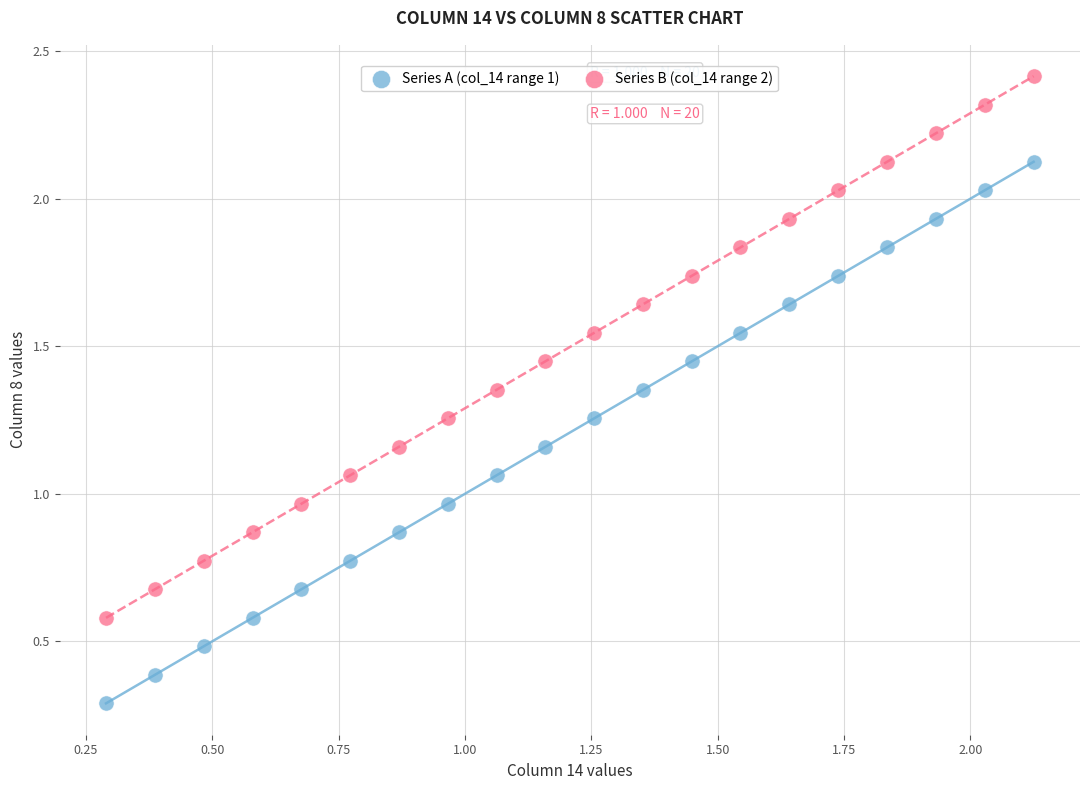

Which series reaches the maximum Y coordinate?

Series B (col_14 range 2)